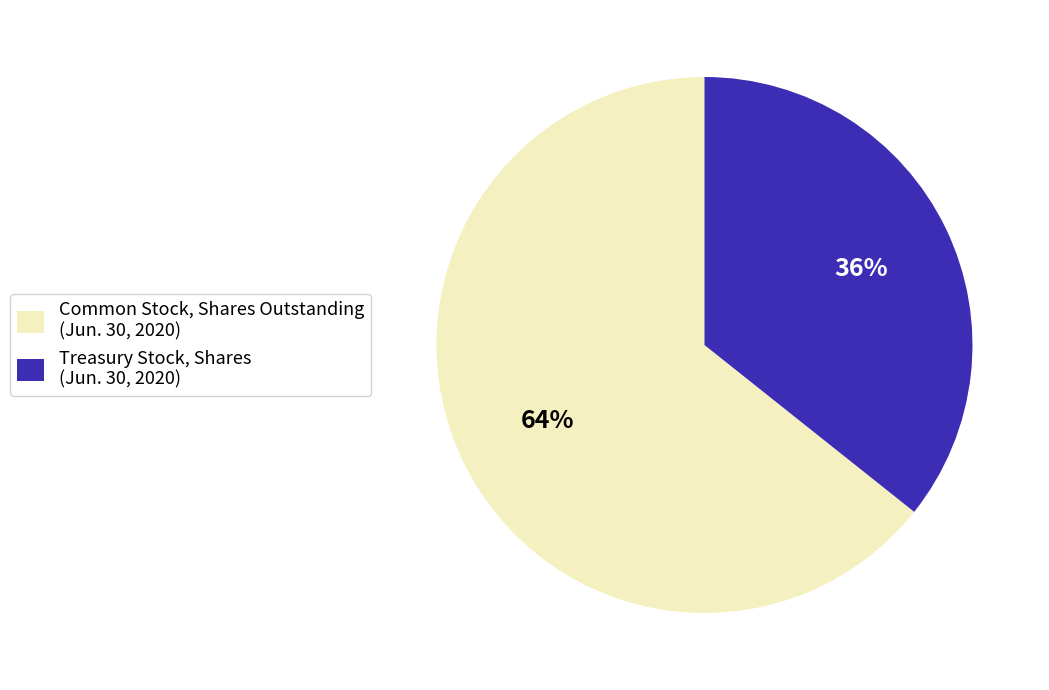

What is the majority slice?

Common Stock, Shares Outstanding